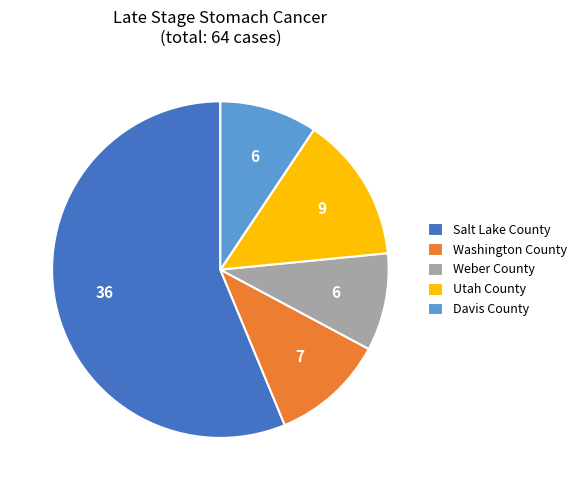

Which category has the biggest portion of the pie?

Salt Lake County